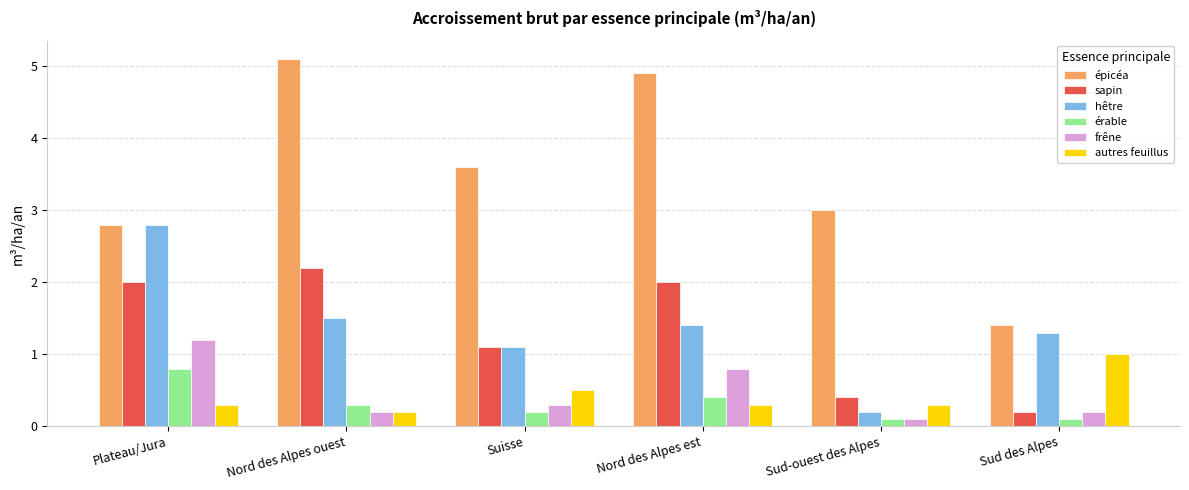

How many sapin values are between 0 and 2?

5